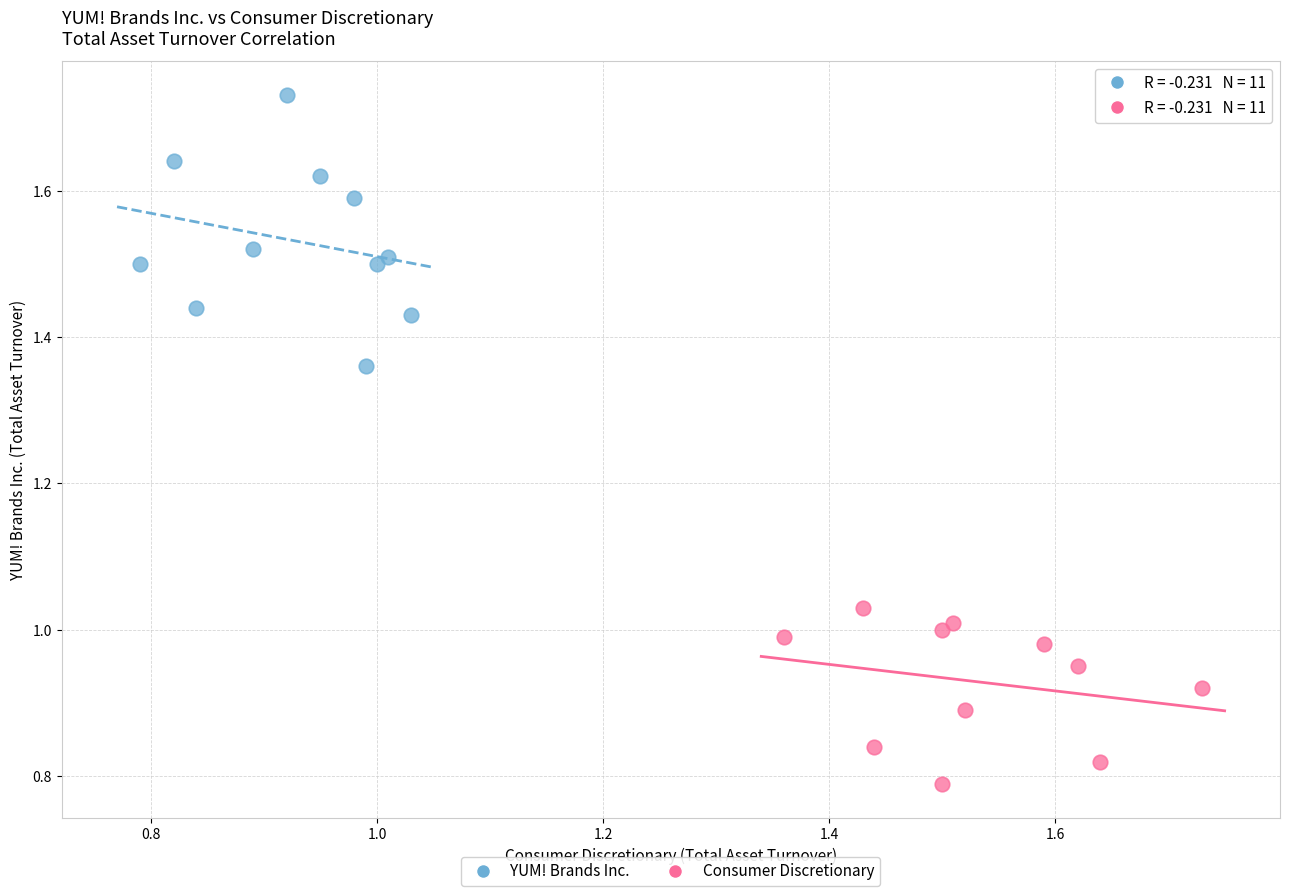

Which series reaches the maximum Y coordinate?

YUM! Brands Inc.